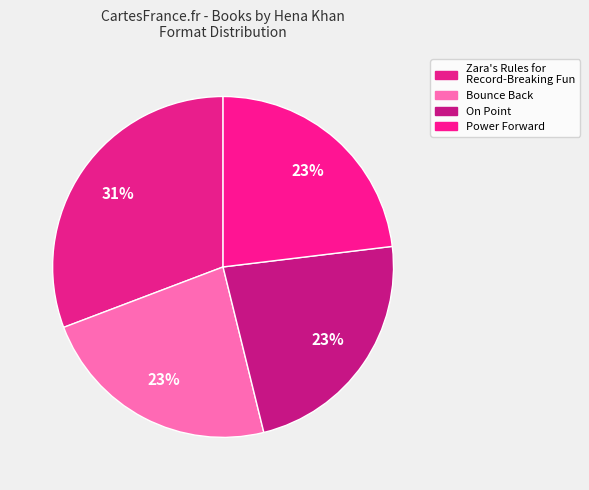

Rank the categories by value from highest to lowest.

Zara's Rules for Record-Breaking Fun, Bounce Back, On Point, Power Forward